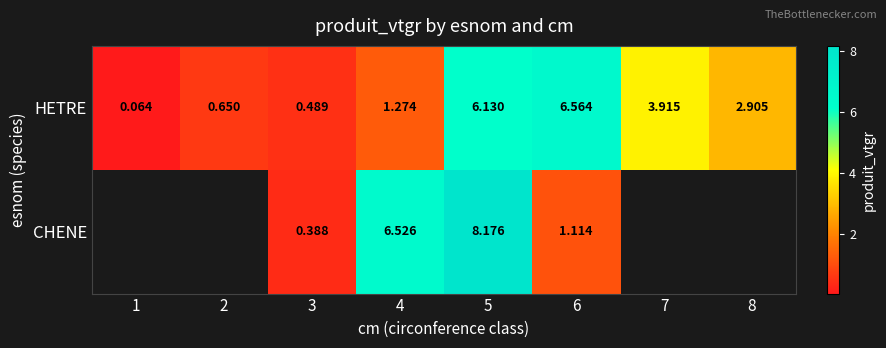

How many data points does each series have?

8